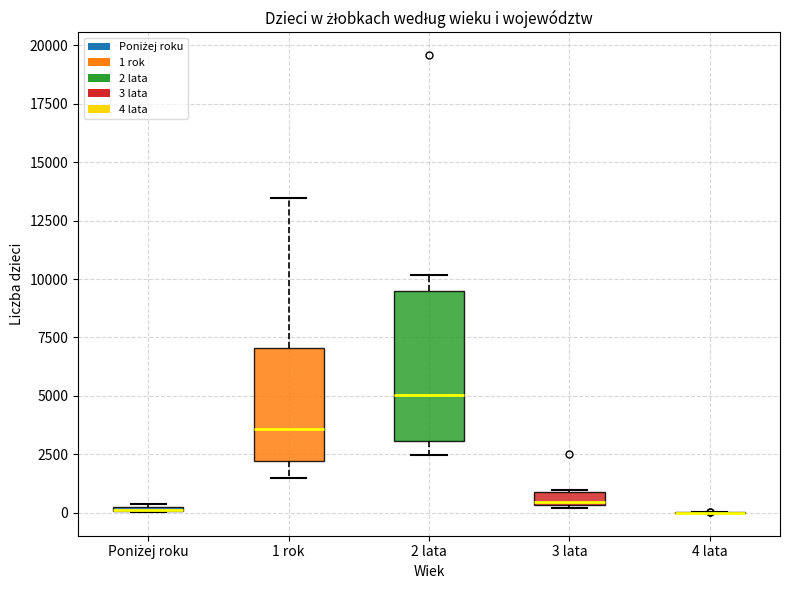

Which box is the tallest, from its lower edge to its upper edge?

2 lata